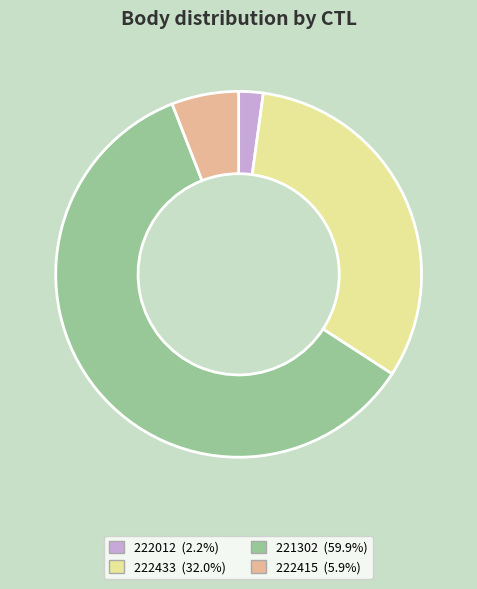

Approximately how many times larger is the value at 222433 (32.0%) compared to 221302 (59.9%)?

0.5